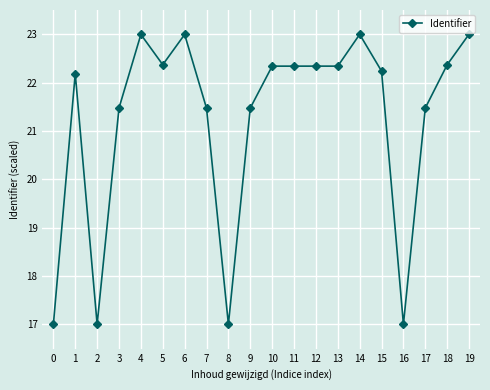

The value at 14 is 23.0. True or false?

True